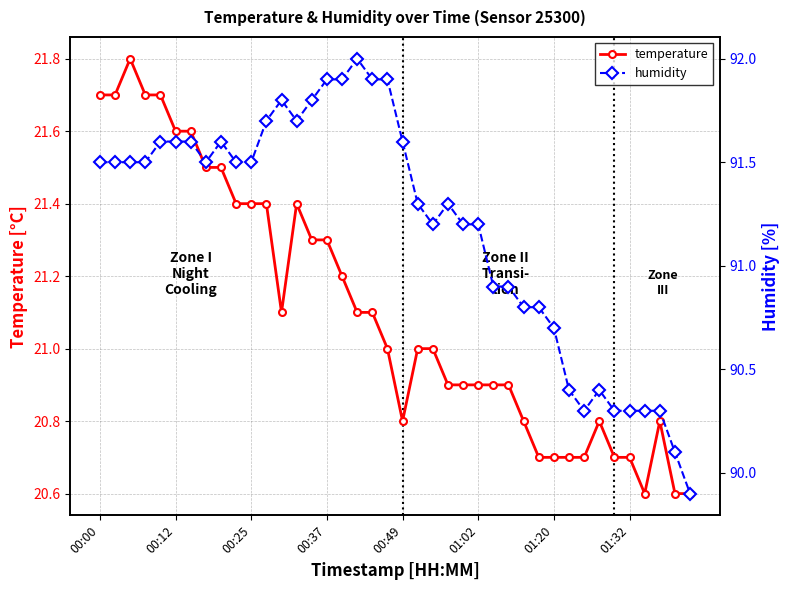

Which series has the largest range (max minus min)?

humidity